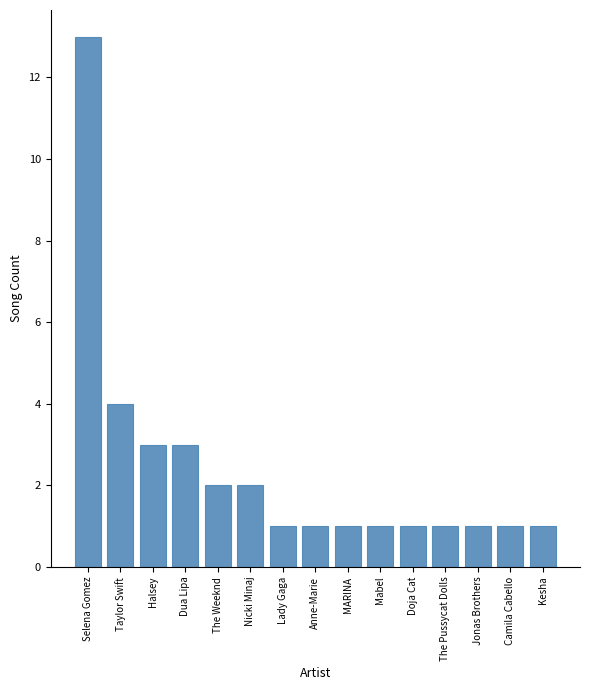

What is the label of the 3rd bar from the right?

Jonas Brothers